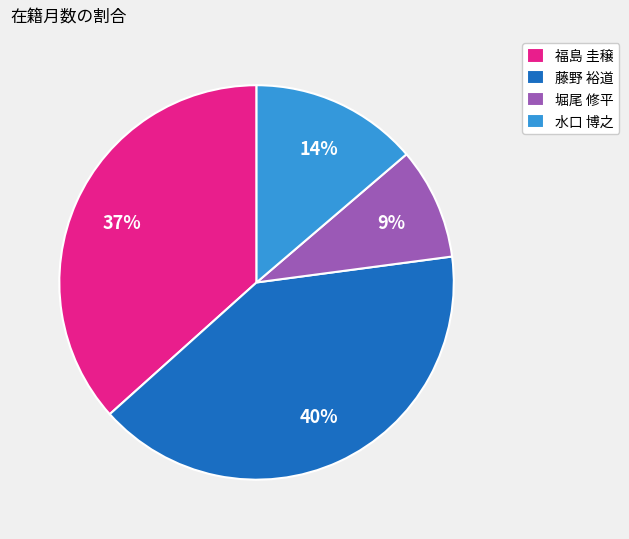

Between 福島 圭穣 and 藤野 裕道, which is larger?

藤野 裕道